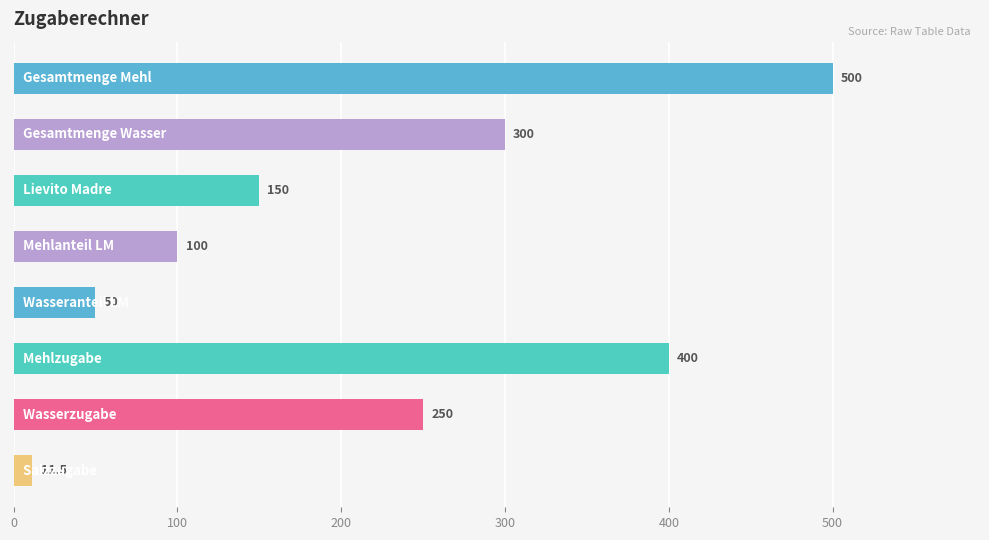

What is the greatest value displayed?

500.0